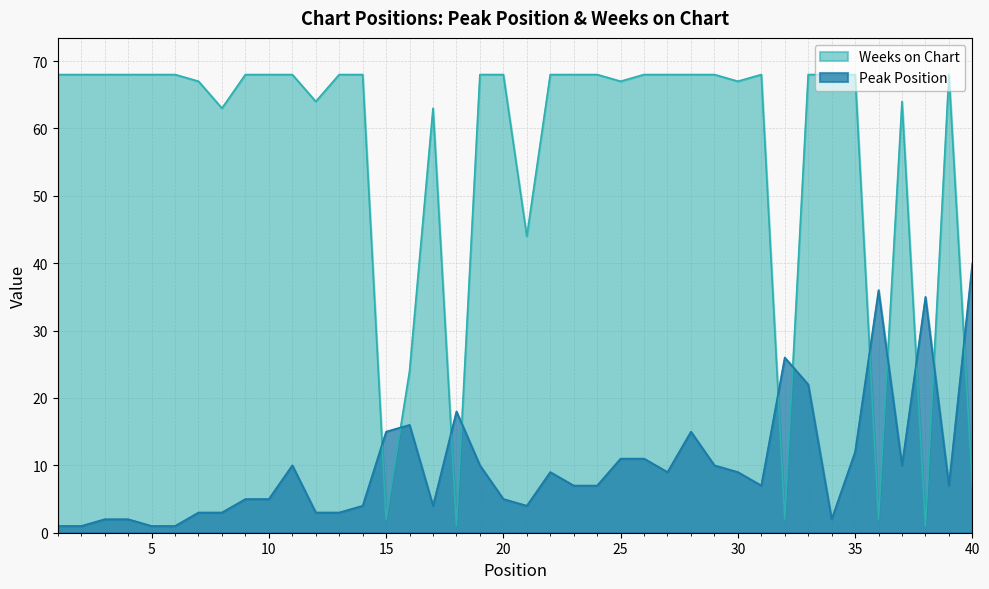

Between 24 and 6, which is larger?

24